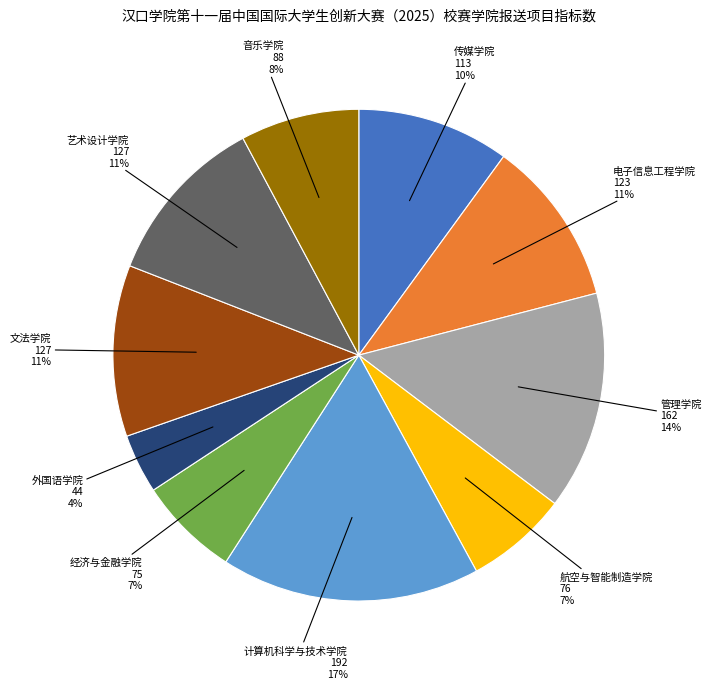

To the nearest percent, what is the average slice percentage?

10%